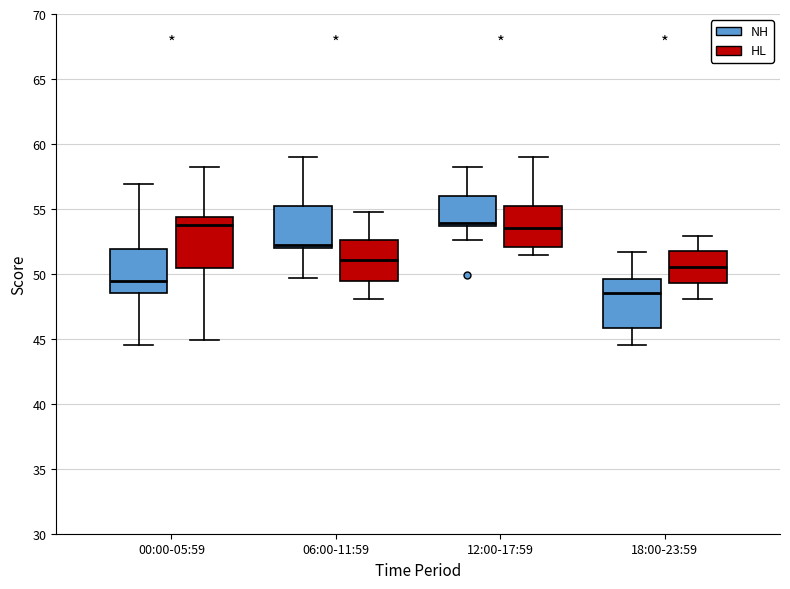

Which box's median line is the lowest?

18:00-23:59 (NH)